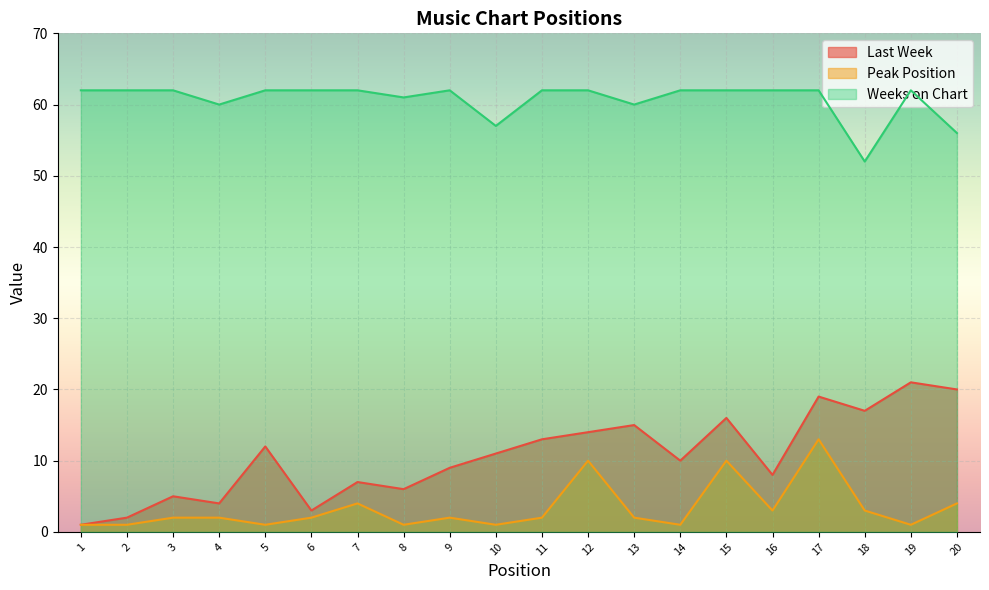

True or false: Last Week and Peak Position cross at least once.

False